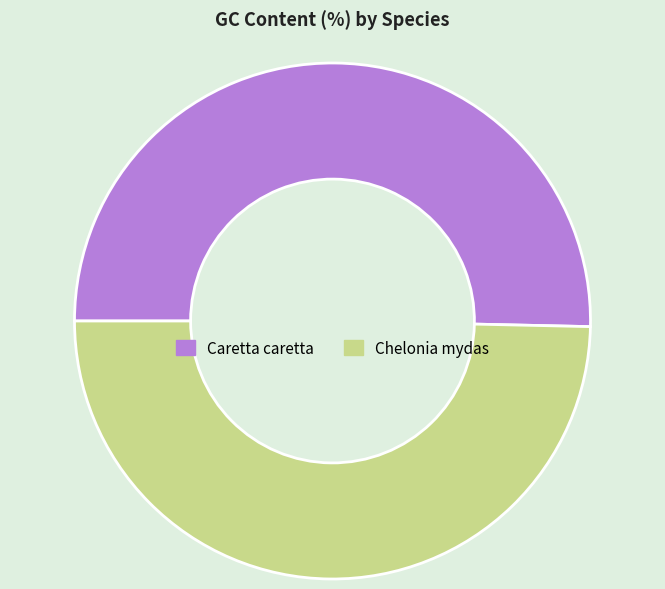

What is the majority slice?

Caretta caretta